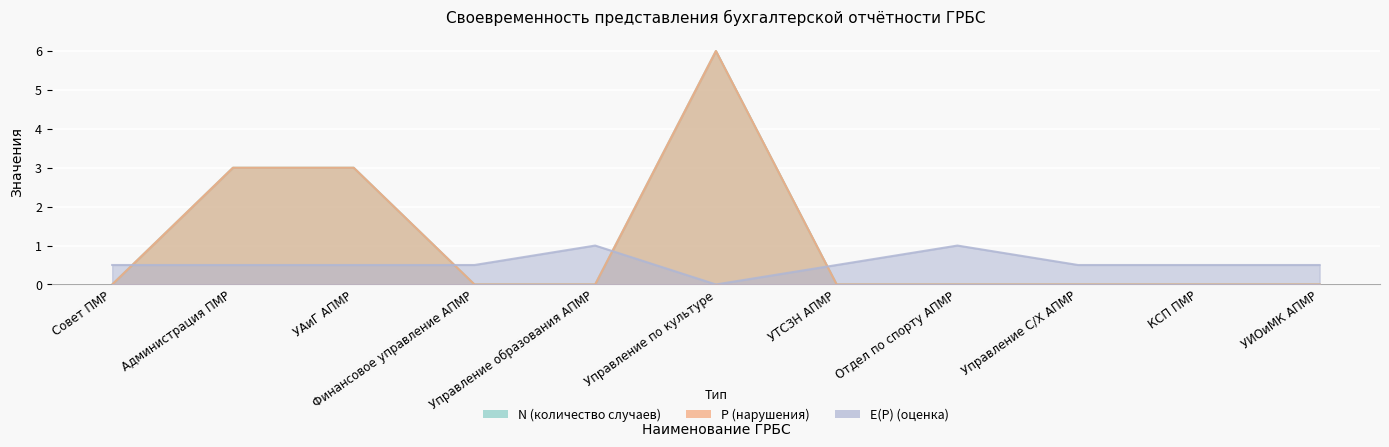

What is the total value across all series at Совет ПМР?

0.5